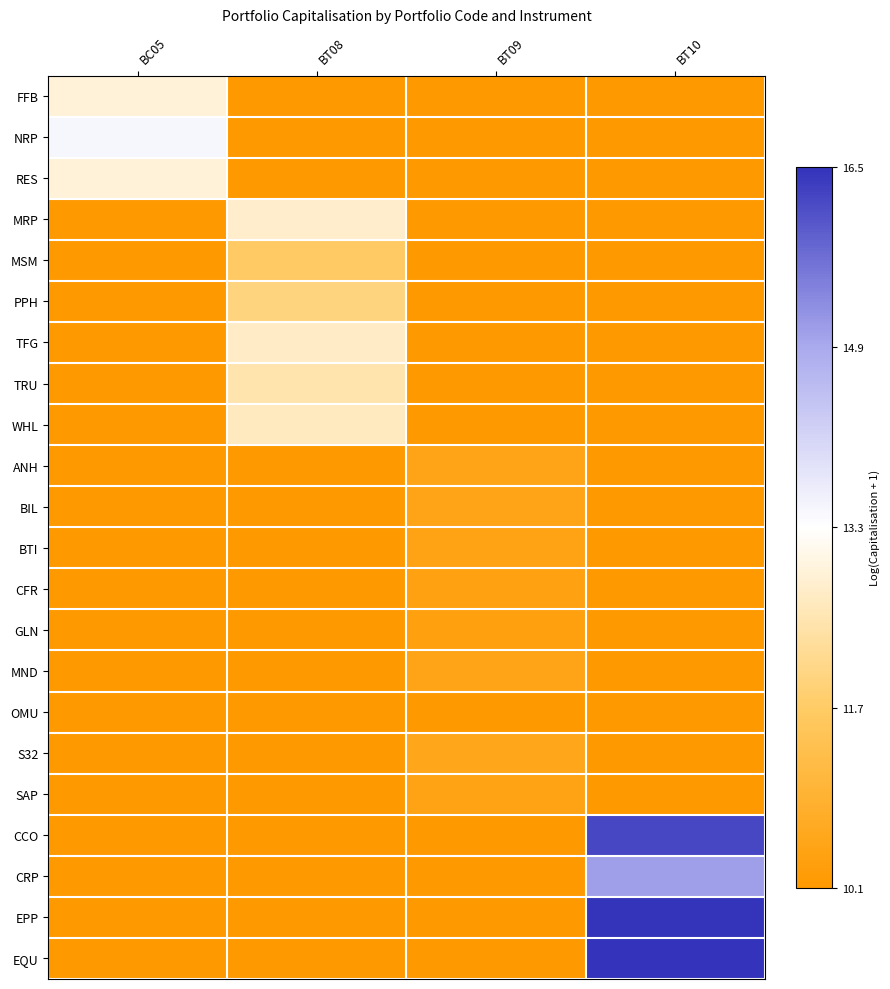

True or false: PPH has a value of 10.1 at BT10.

True